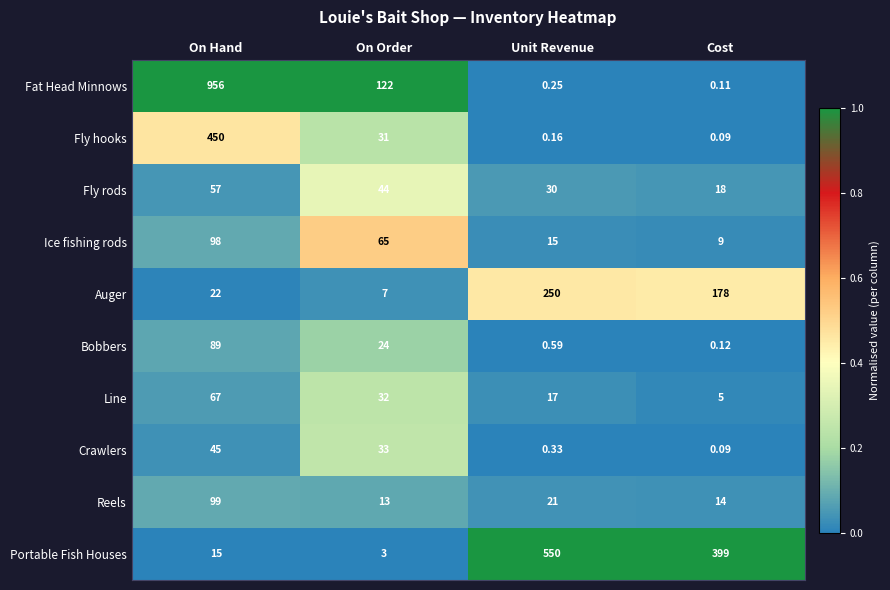

At how many categories does at least one series exceed 0?

4